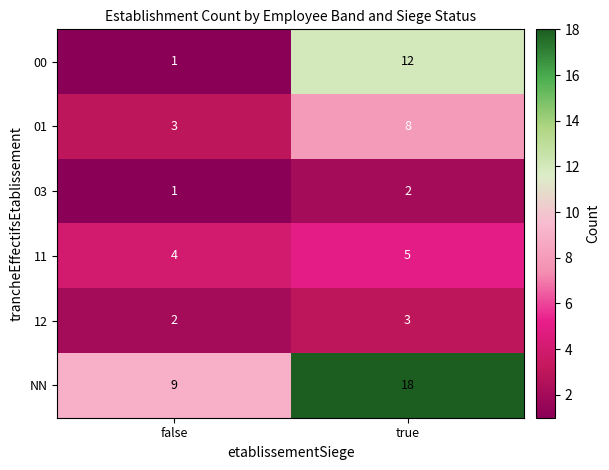

At which label is 11 closest to 4?

false